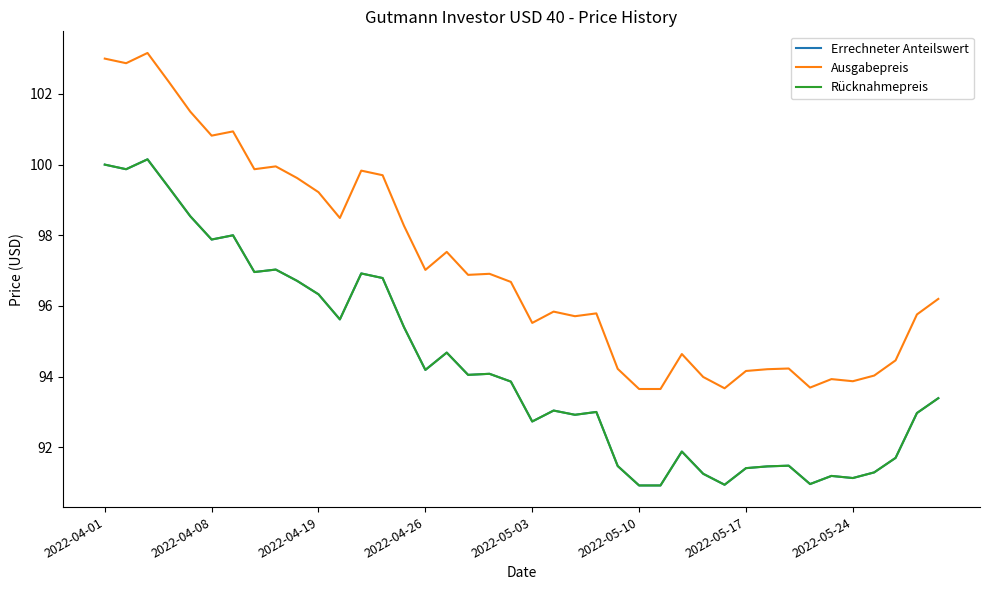

Which series has the widest spread of values?

Ausgabepreis